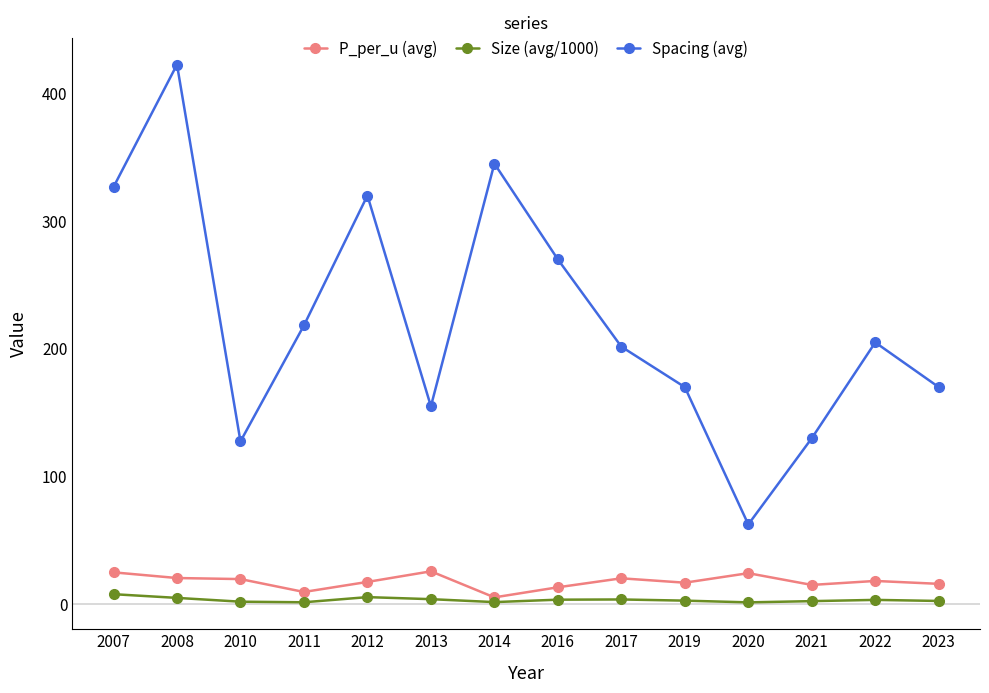

What is the minimum value for Spacing (avg)?

62.5